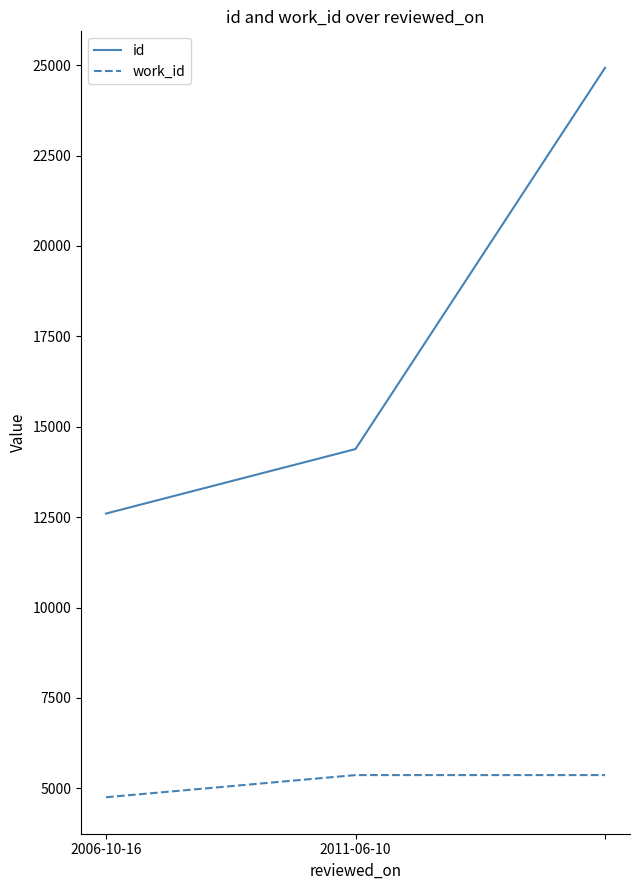

What is the minimum value shown in the chart?

4753